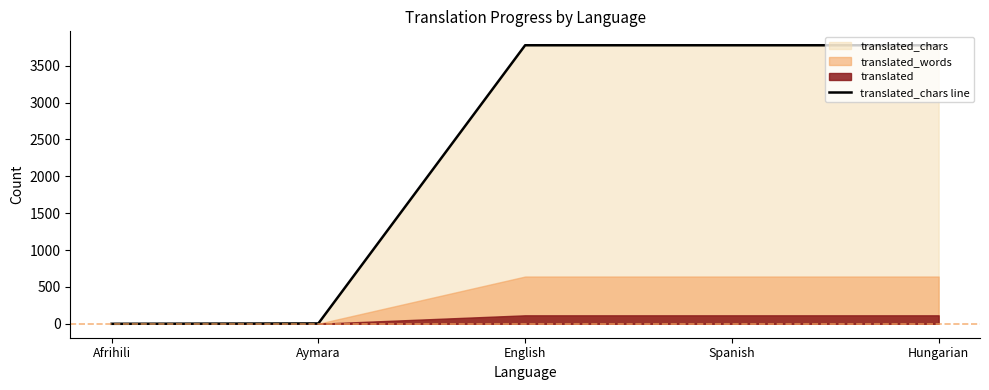

Rank the categories by value from lowest to highest.

Afrihili, Aymara, English, Spanish, Hungarian